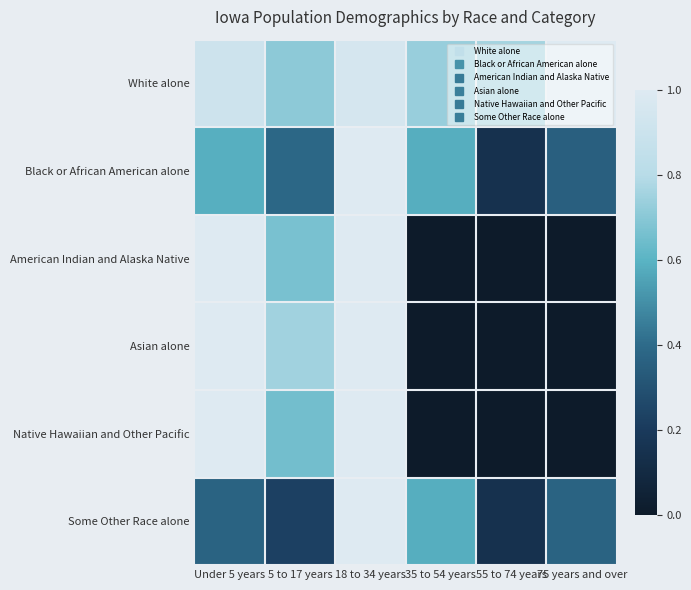

How many categories are shown in the chart?

6